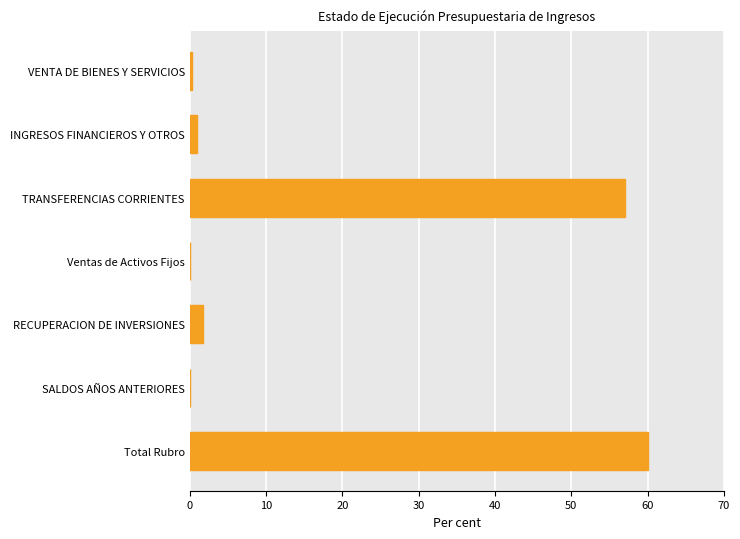

Reading top to bottom, list all the values displayed in this chart.

VENTA DE BIENES Y SERVICIOS=0.3	INGRESOS FINANCIEROS Y OTROS=1.0	TRANSFERENCIAS CORRIENTES=57.0	Ventas de Activos Fijos=0.0	RECUPERACION DE INVERSIONES=1.8	SALDOS AÑOS ANTERIORES=0.0	Total Rubro=60.1